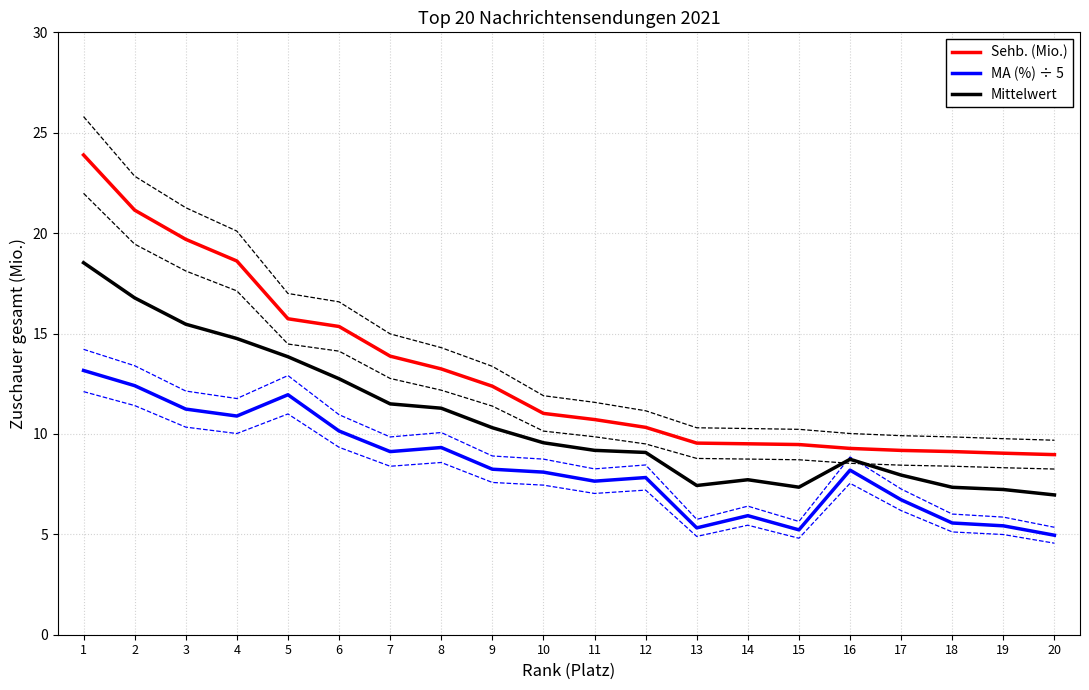

What is the difference between the maximum and second lowest values in the Sehb. (Mio.) series?

14.9